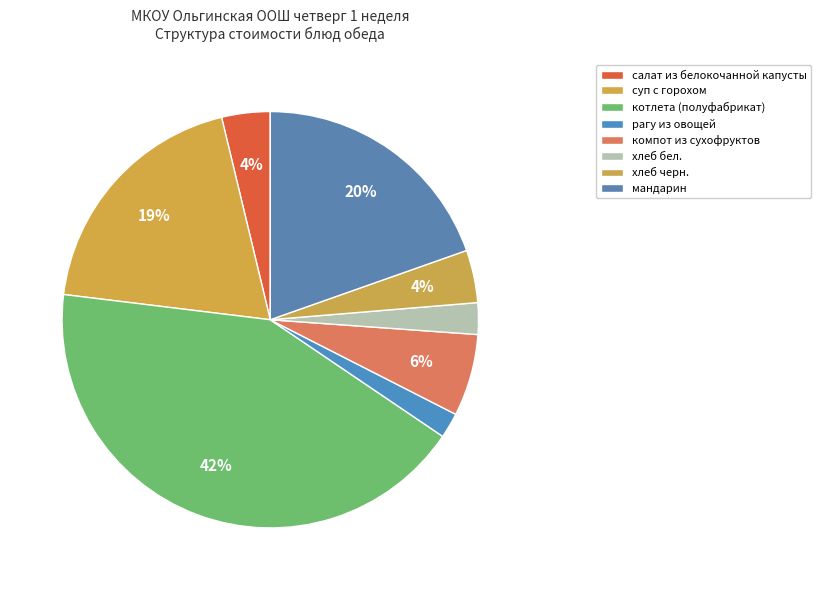

Rank the categories by value from lowest to highest.

рагу из овощей, хлеб бел., салат из белокочанной капусты, хлеб черн., компот из сухофруктов, суп с горохом, мандарин, котлета (полуфабрикат)